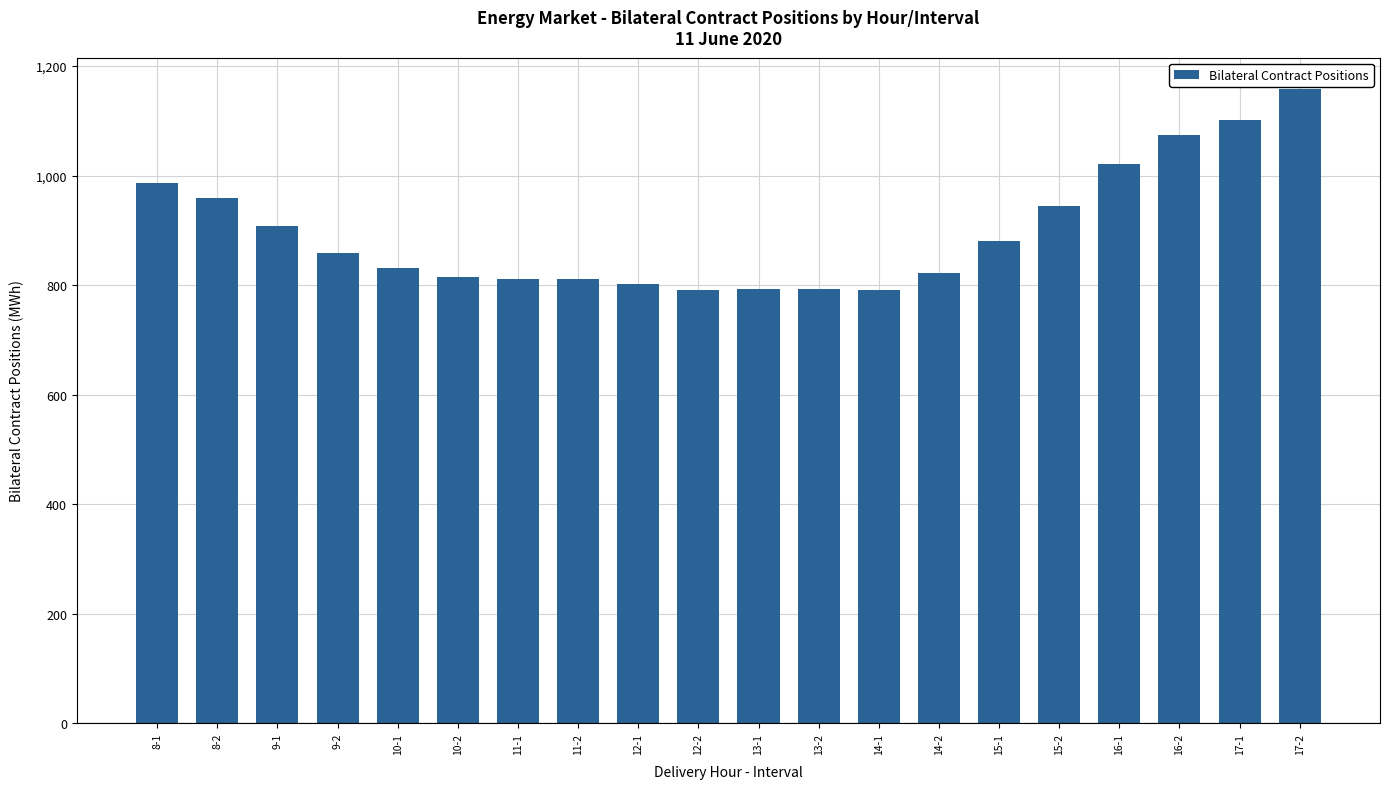

At which label does the data first exceed 858?

8-1